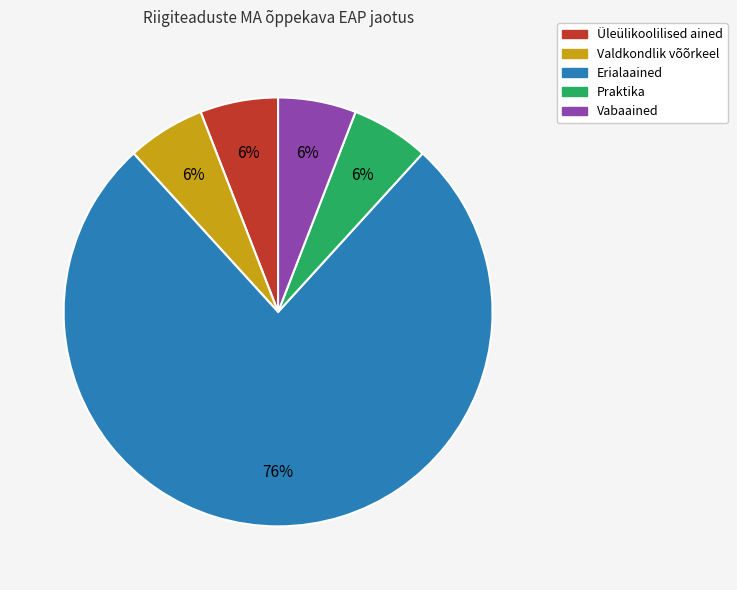

True or false: Vabaained accounts for 6% of the total.

True